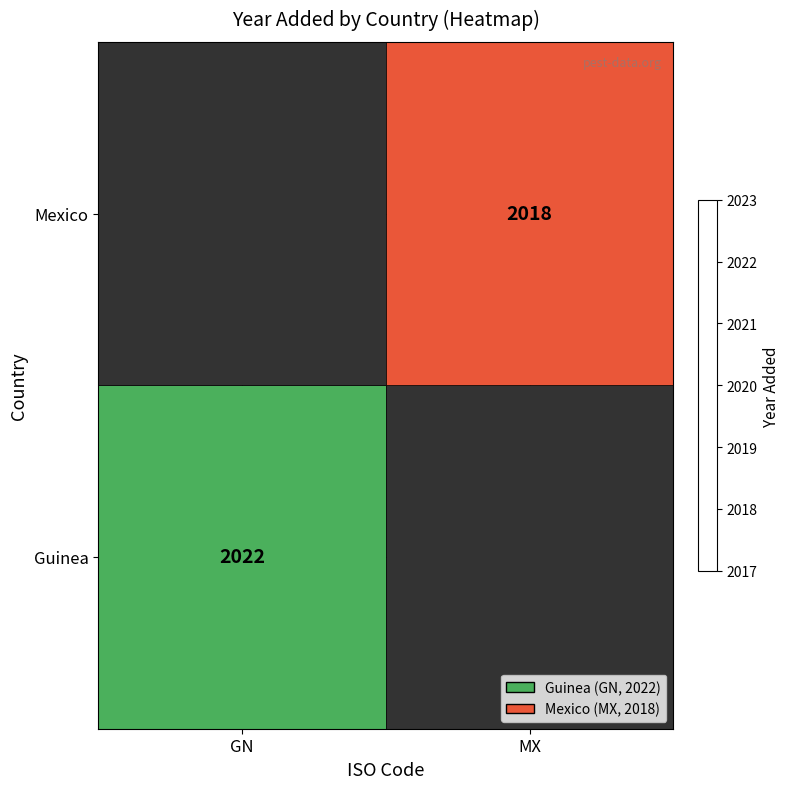

At which label is Mexico closest to 2022?

GN